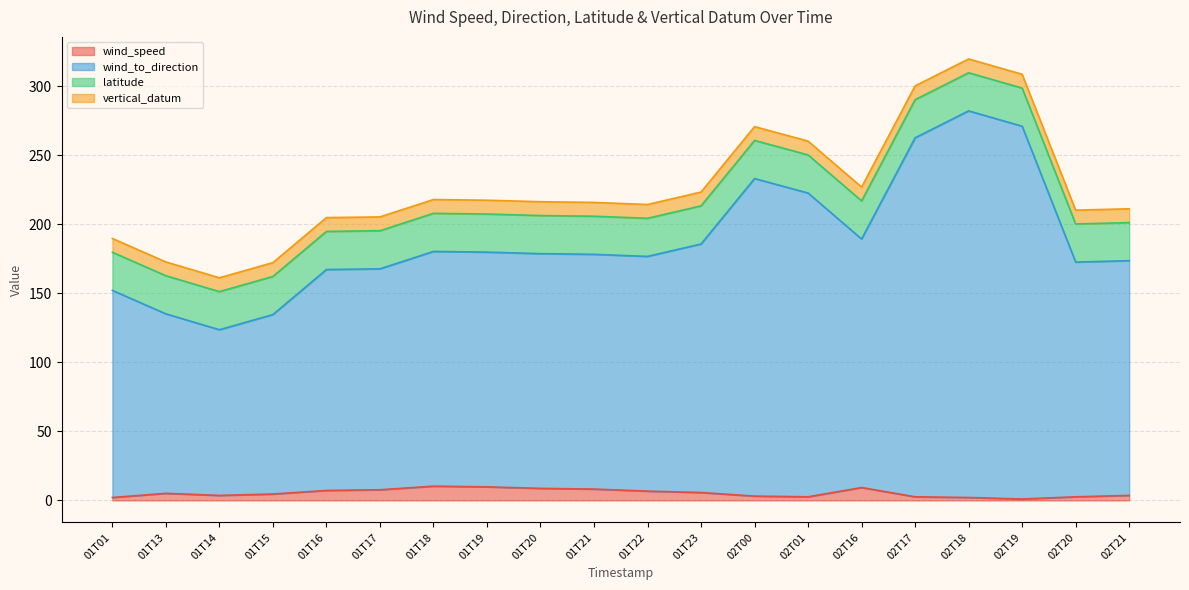

What is the value of the wind_to_direction point at the 10th from the left?

178.2